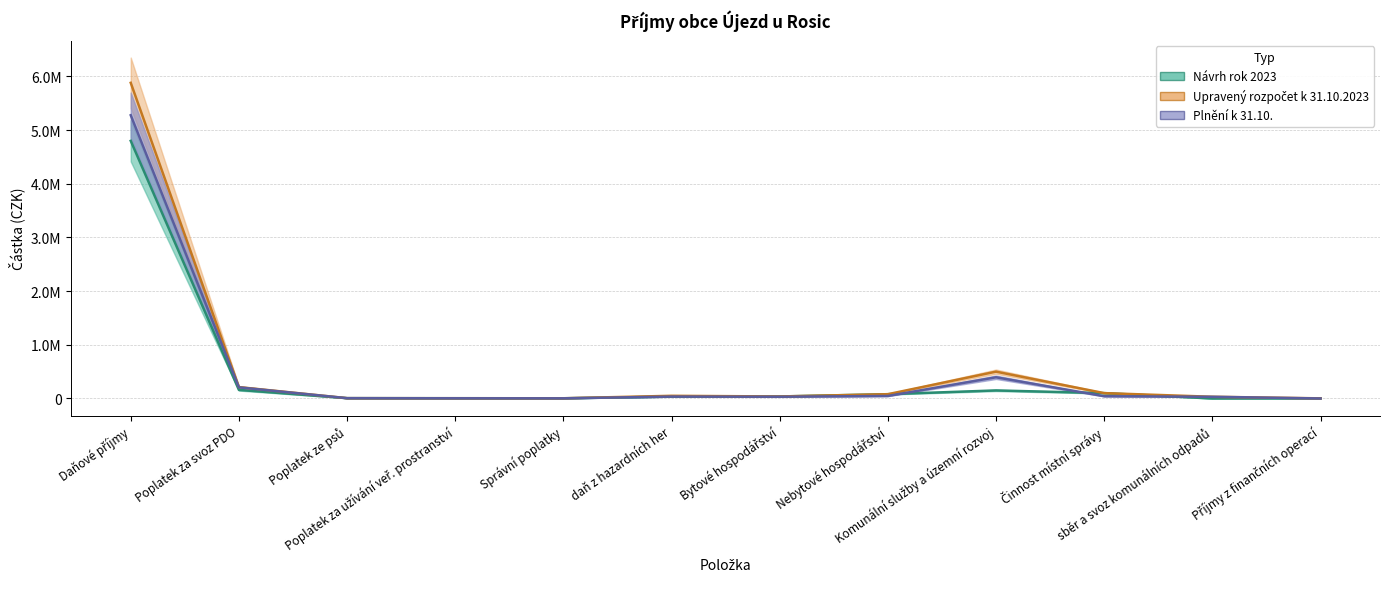

At Příjmy z finančních operací, list the series in order from largest to smallest.

Návrh rok 2023, Upravený rozpočet k 31.10.2023, Plnění k 31.10.